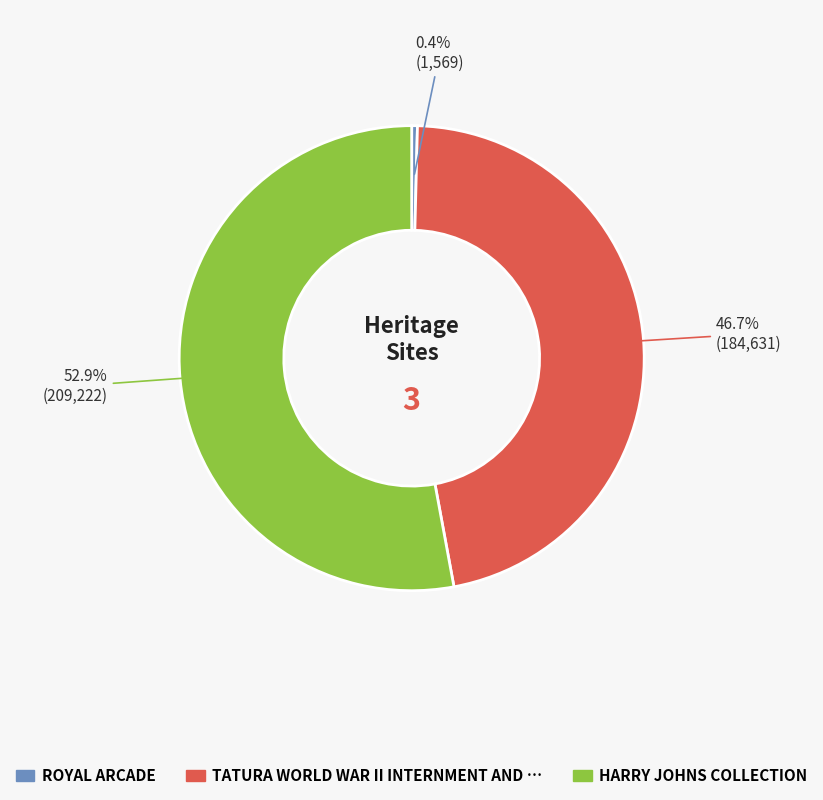

Does any single category account for the majority?

Yes